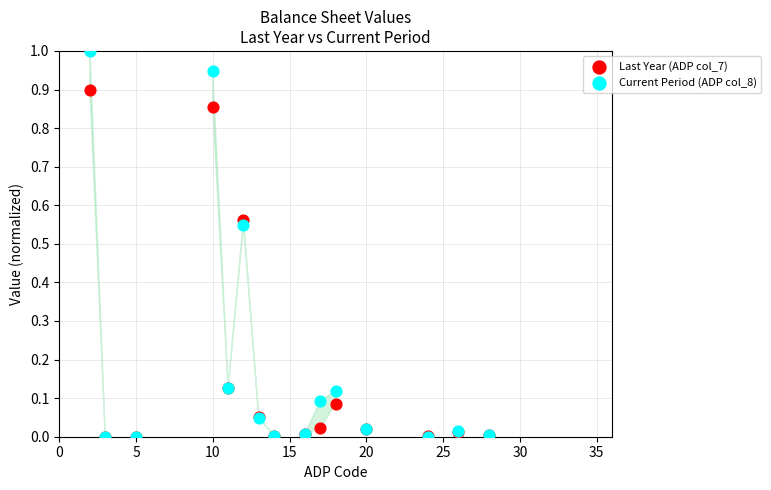

What are all the series names shown in the legend?

Last Year (ADP col_7), Current Period (ADP col_8)